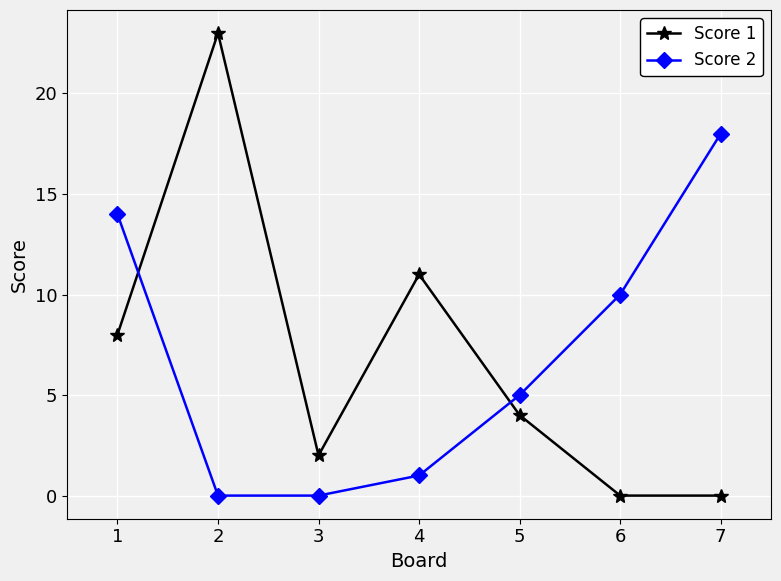

How many data points does each series have?

7